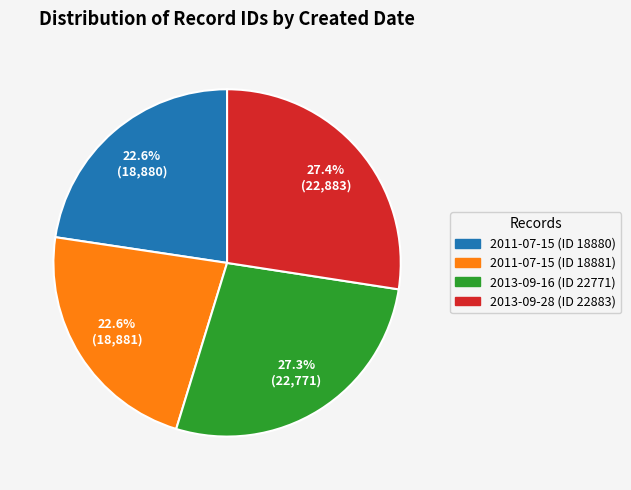

The 2011-07-15 (ID 18881) slice represents 23% of the pie. True or false?

True